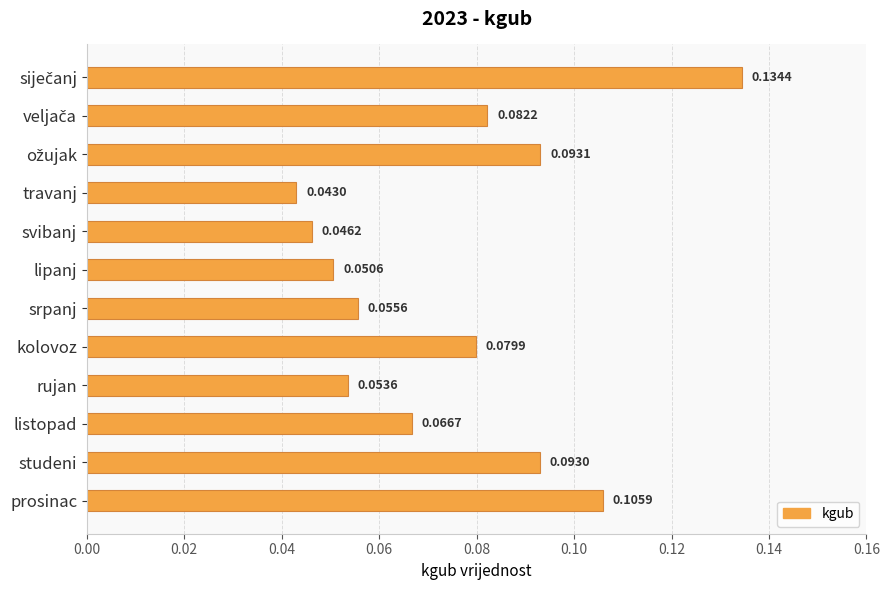

Where is the data nearest to the value 0?

travanj